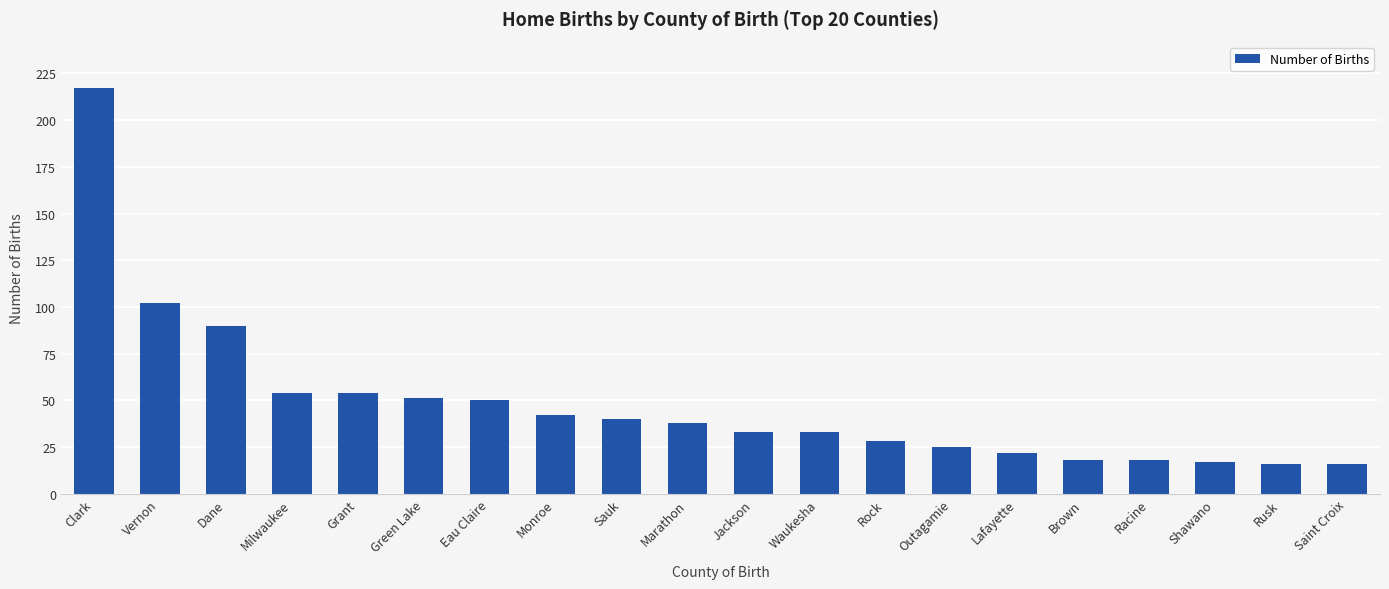

Which has a higher value, Lafayette or Sauk?

Sauk